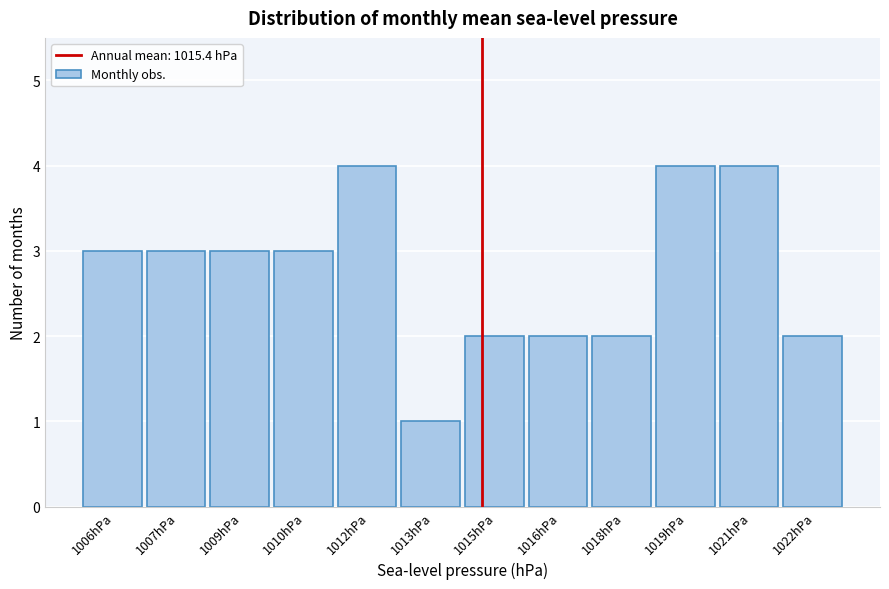

Reading left to right, list all the values displayed in this chart.

3	3	3	3	4	1	2	2	2	4	4	2